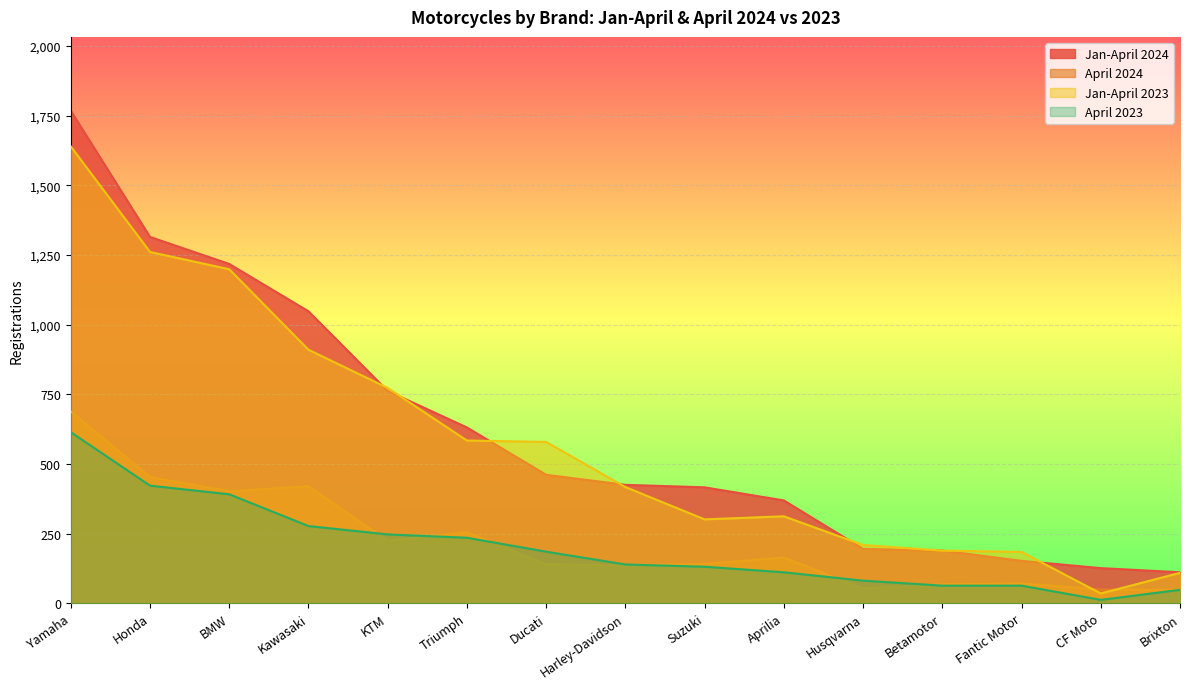

What is the sum of the Jan-April 2024 values at Yamaha and BMW?

2986